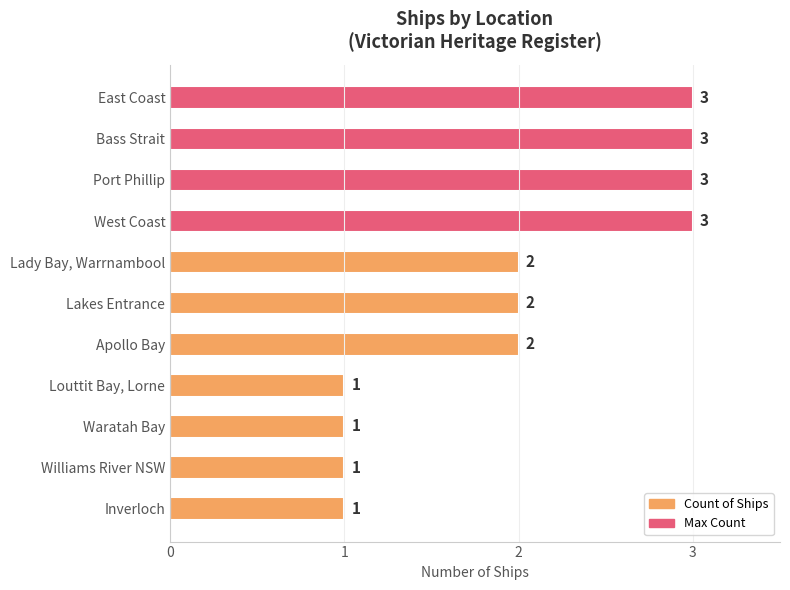

The value at East Coast is 1. True or false?

False